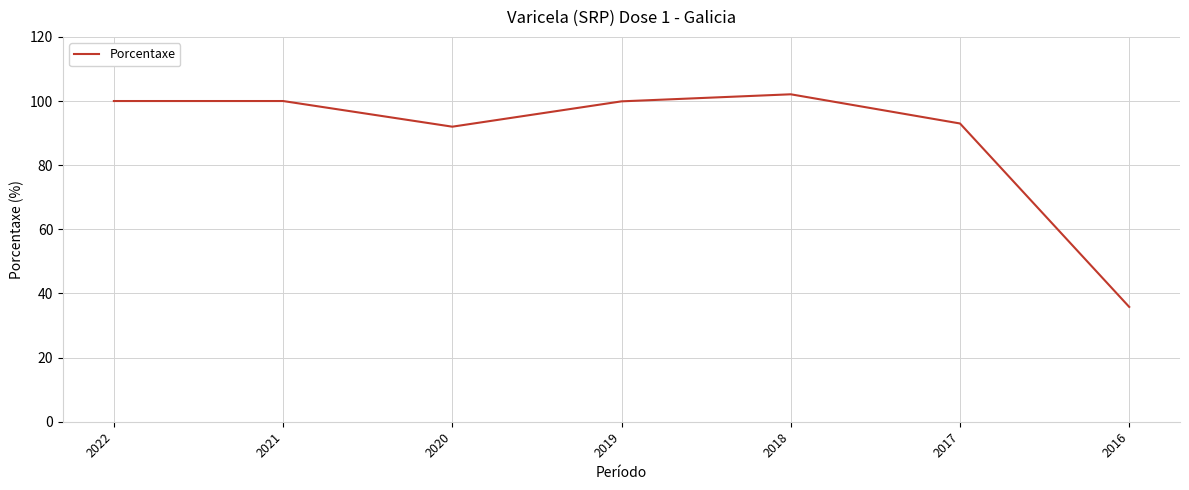

Which category has the lowest value across all series?

2016